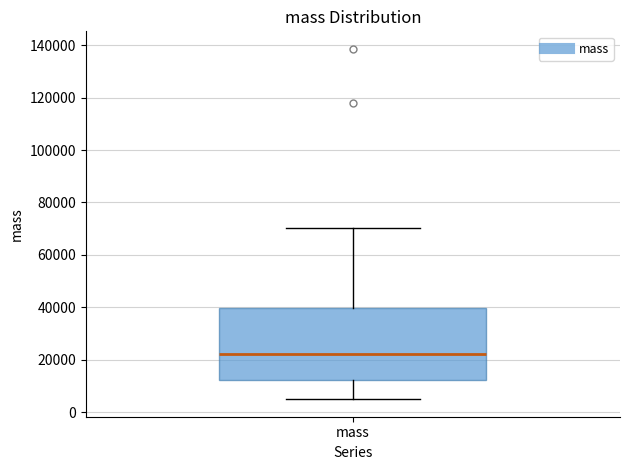

Read this box plot against the y-axis: the position of the median line, the range covered by the box, and the ends of both whiskers. The values are not printed on the chart, so give them approximately, as read against the axis.

median 22000, box 12000 to 40000, whiskers 4000 to 70000